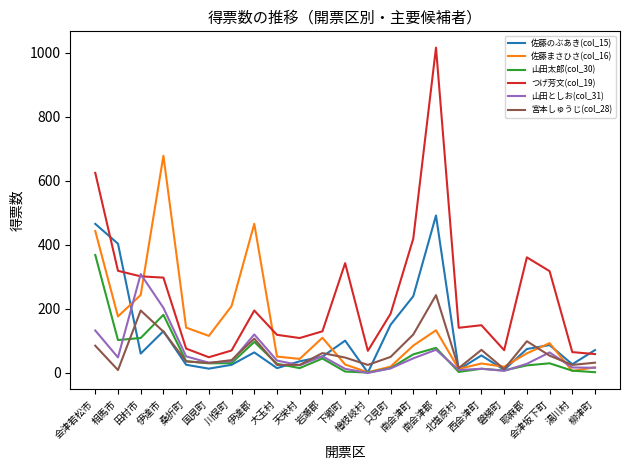

The 宮本しゅうじ(col_28) series shows 243.0 at 南会津郡. True or false?

True